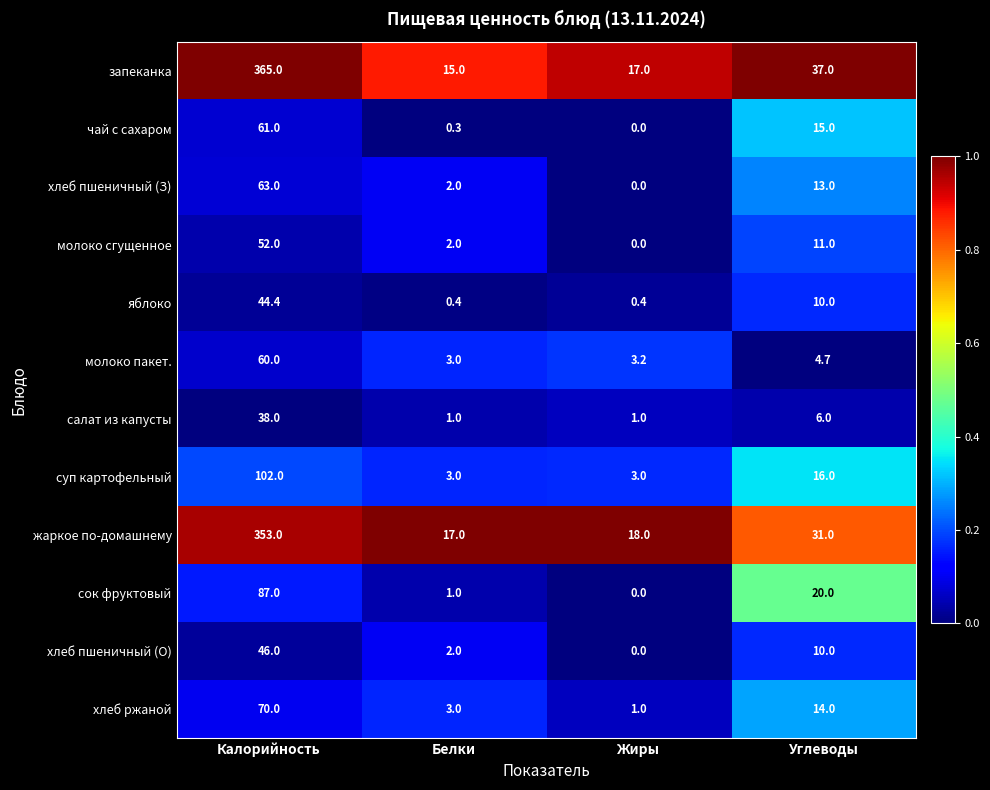

The value of хлеб пшеничный (З) at Калорийность is 63.0. True or false?

True